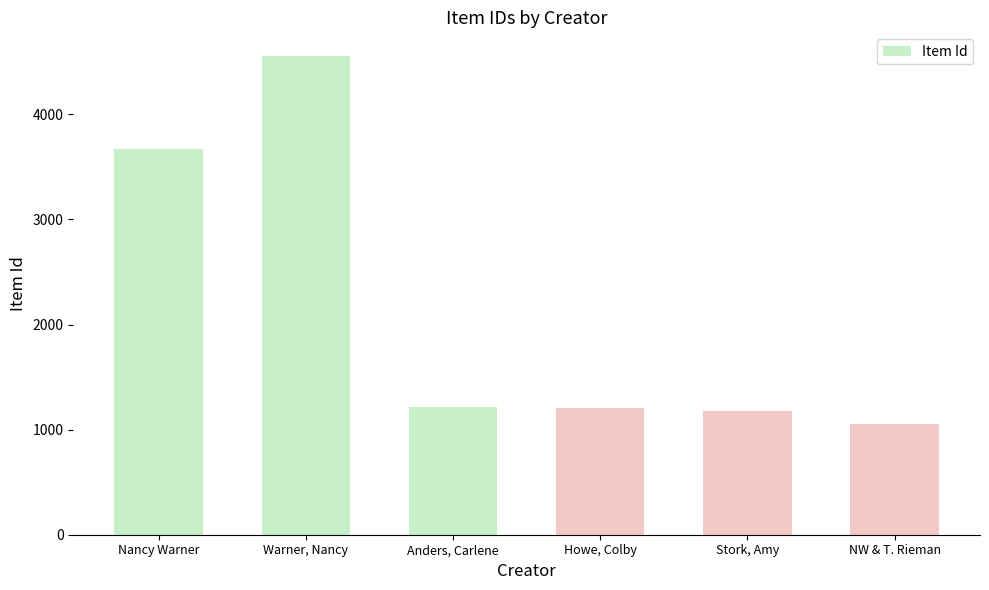

At which label is the value closest to 2803?

Nancy Warner